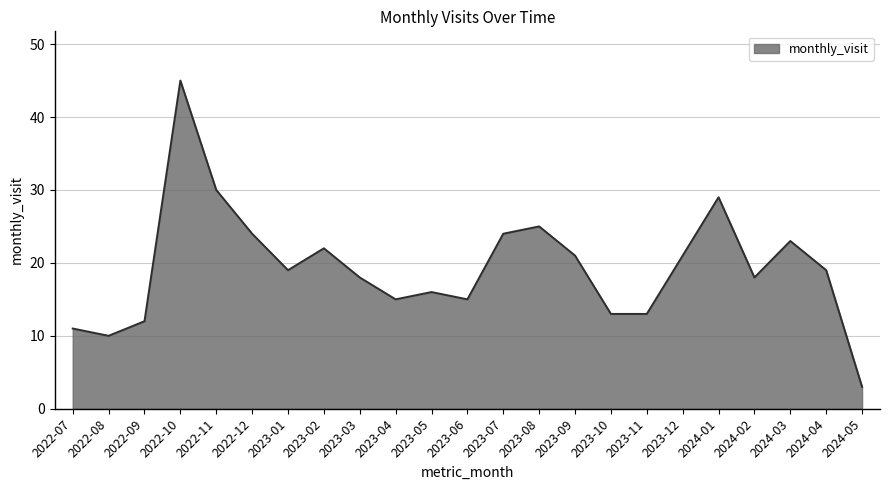

How many interior local peaks (higher than both neighbors) does the data have?

6